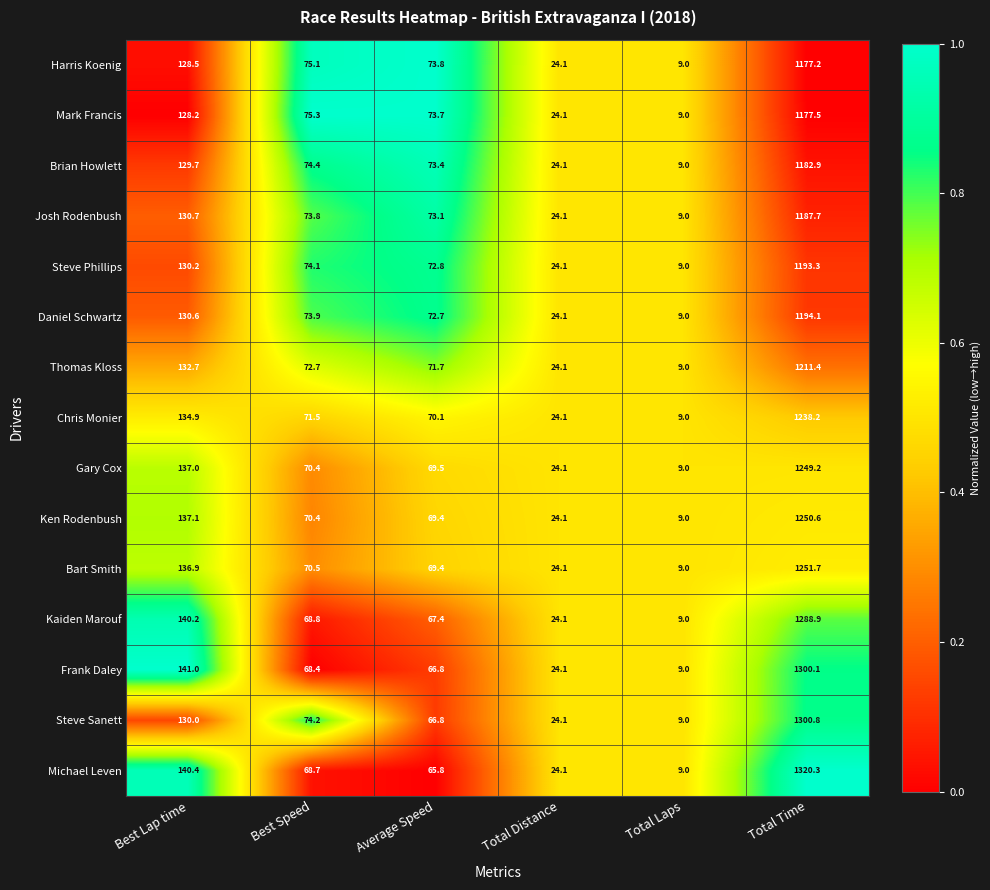

What is the lowest value of the Bart Smith series?

9.0